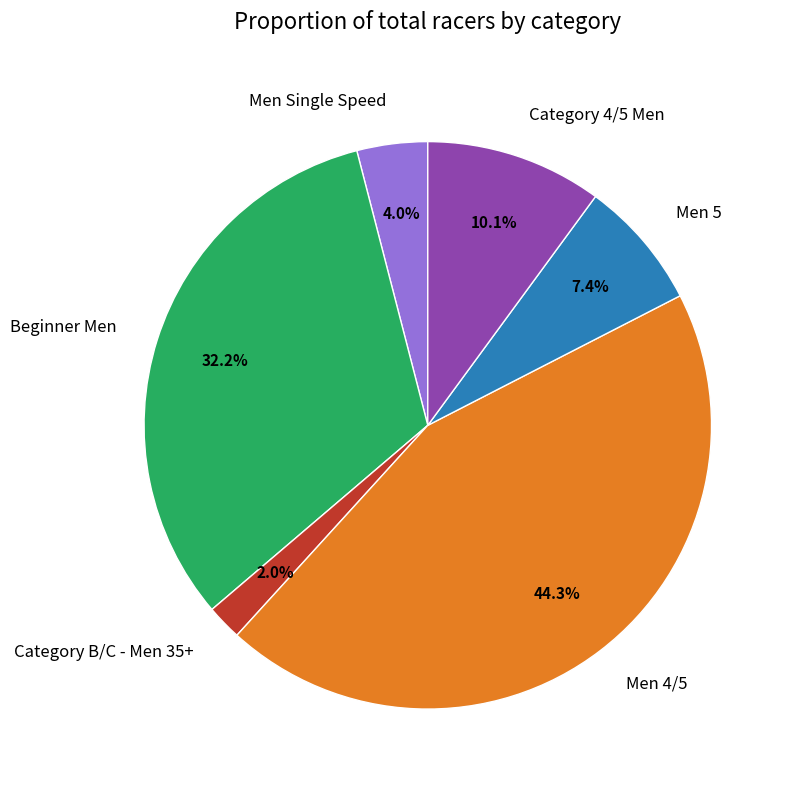

How many segments does this pie chart have?

6